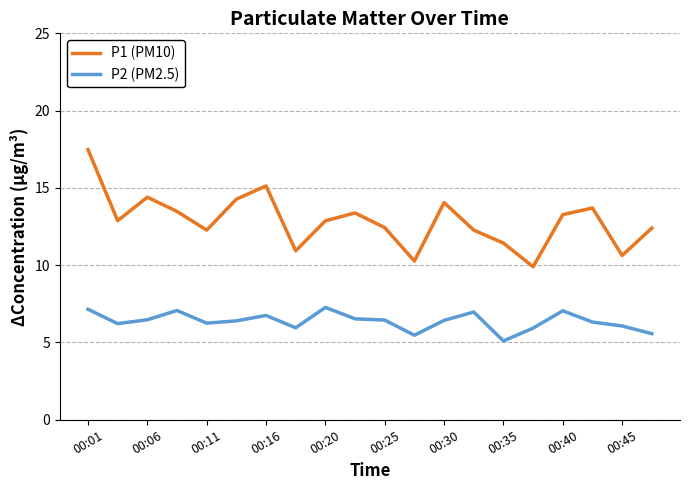

List the series in order of their overall mean, highest first.

P1 (PM10), P2 (PM2.5)